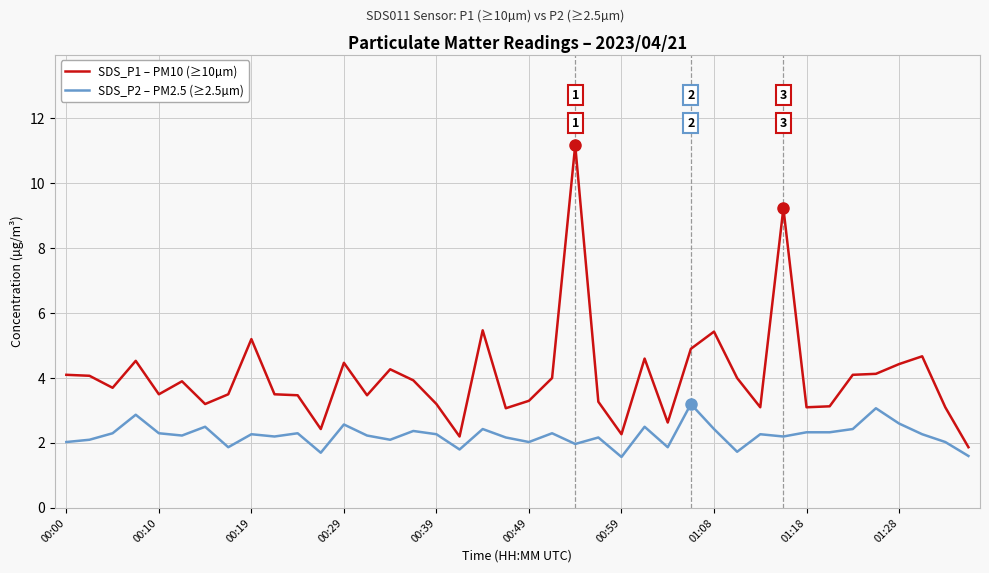

Which series has the largest total across all categories?

SDS_P1 – PM10 (≥10µm)